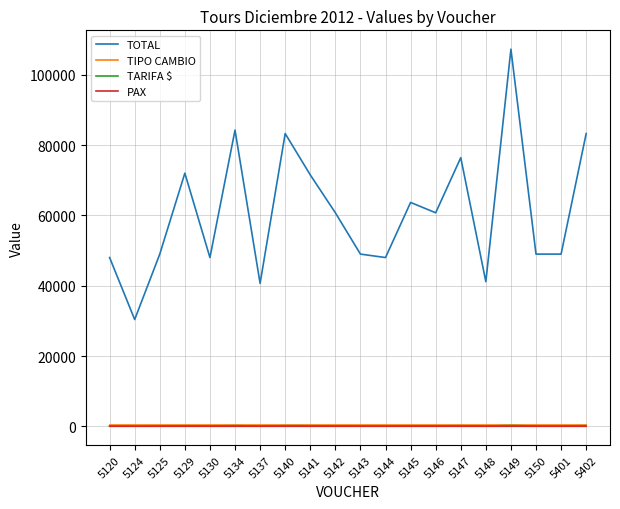

True or false: TOTAL and PAX intersect in this chart.

False